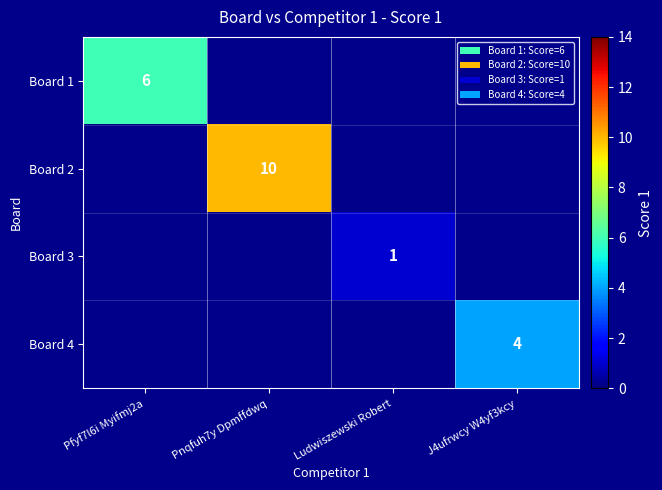

Count the number of categories in the chart.

4